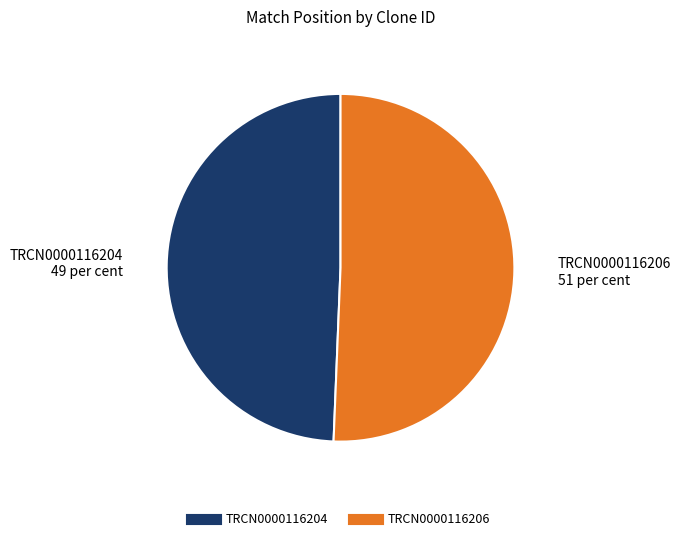

Is it true that TRCN0000116204 is 43% of the pie?

False